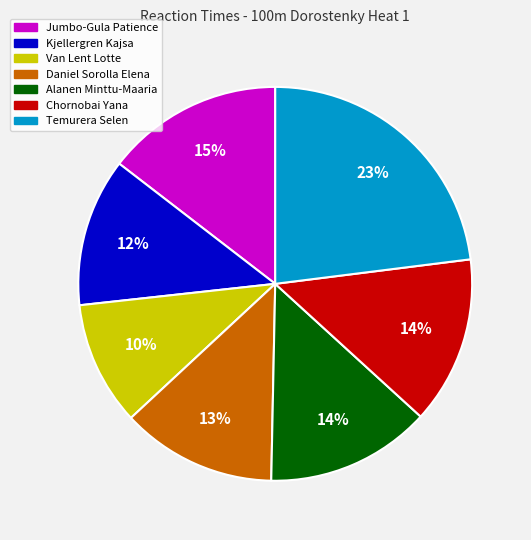

What percentage is the Chornobai Yana slice, to the nearest percent?

14%